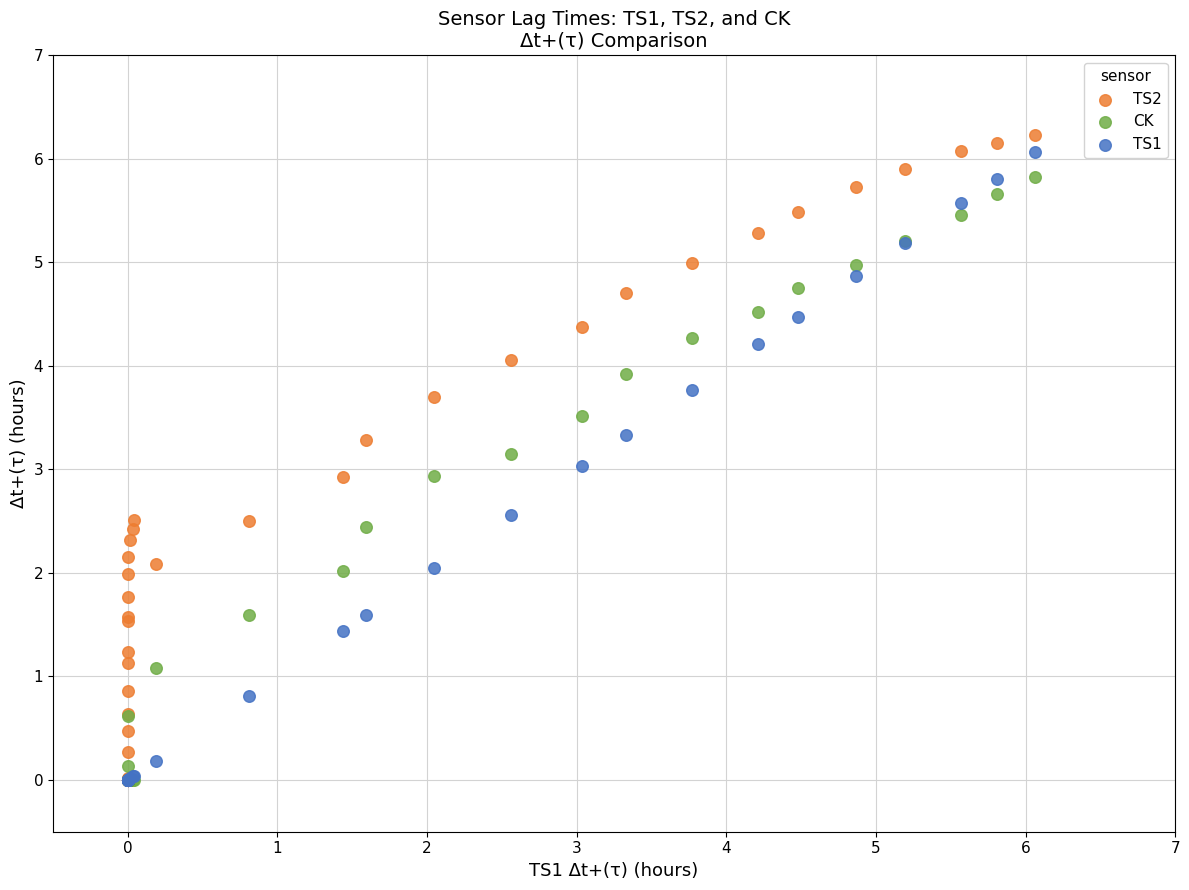

Which series has the widest spread of Y values?

TS2